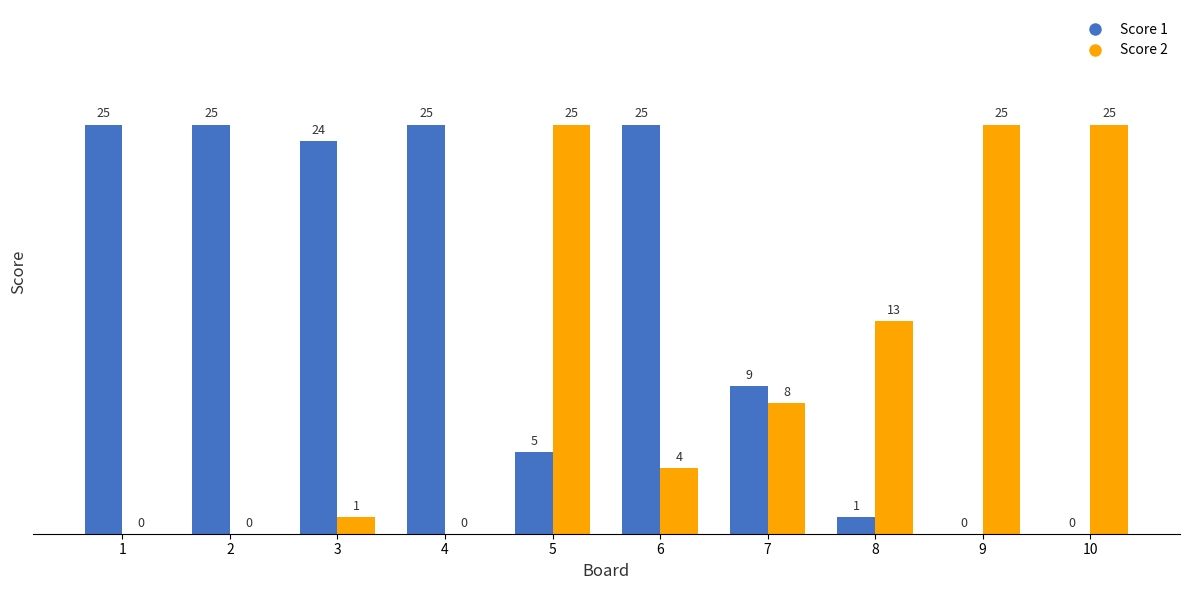

How many groups of bars are there?

10